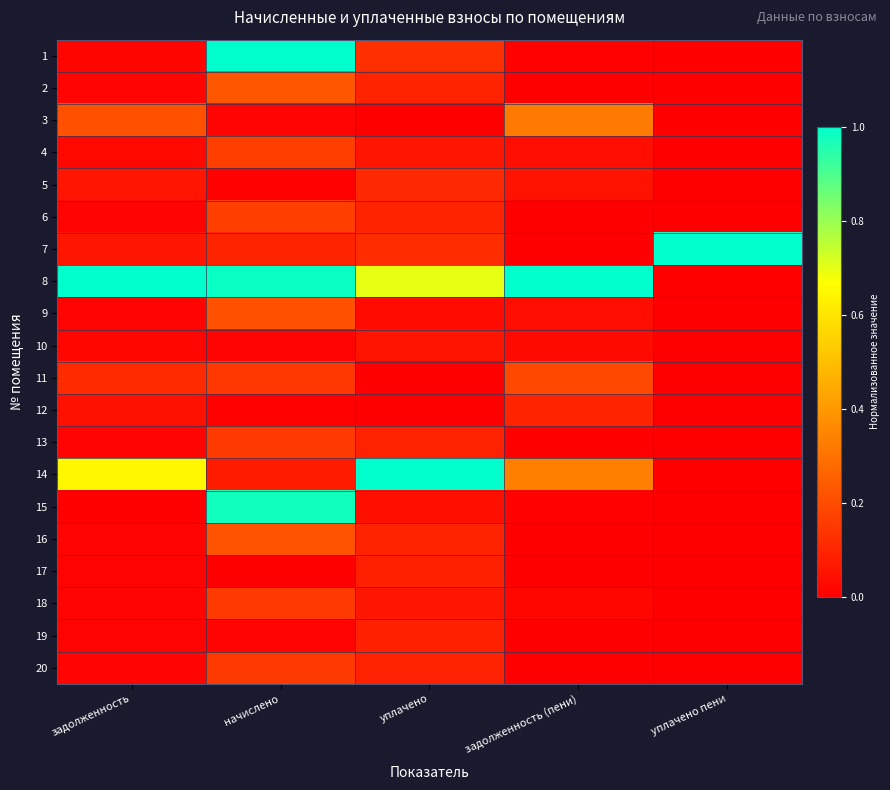

How many data points does each series have?

5